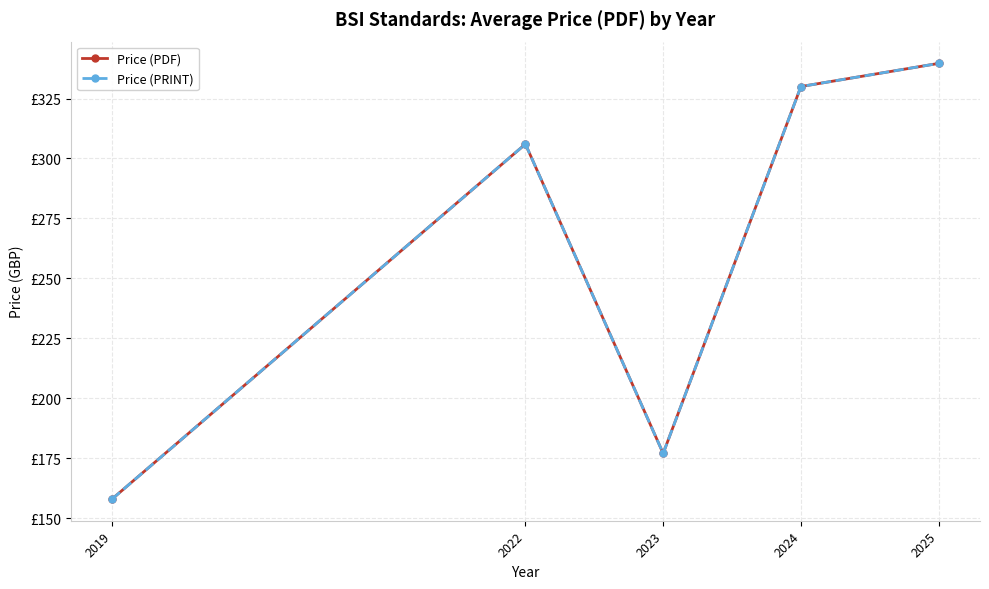

Between 2024 and 2022, which is larger?

2024